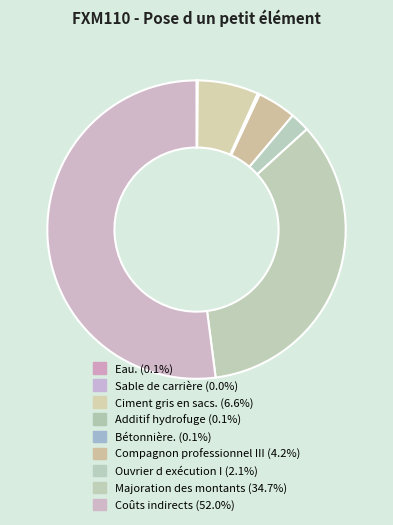

What percentage is NOT represented by Ouvrier d exécution I?

97.9%